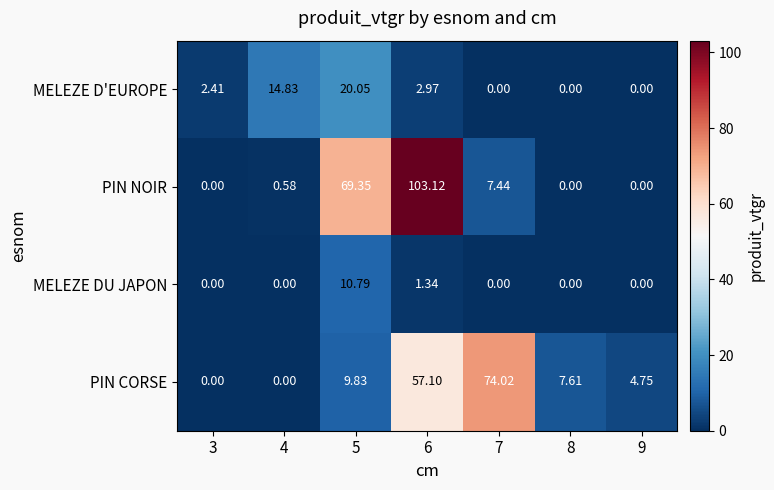

Rank the series by their maximum value, from lowest to highest.

MELEZE DU JAPON, MELEZE D'EUROPE, PIN CORSE, PIN NOIR